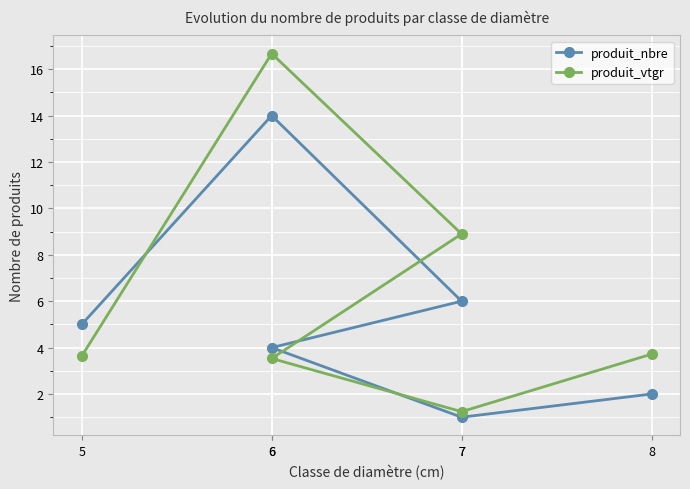

Count the number of data series in this chart.

2